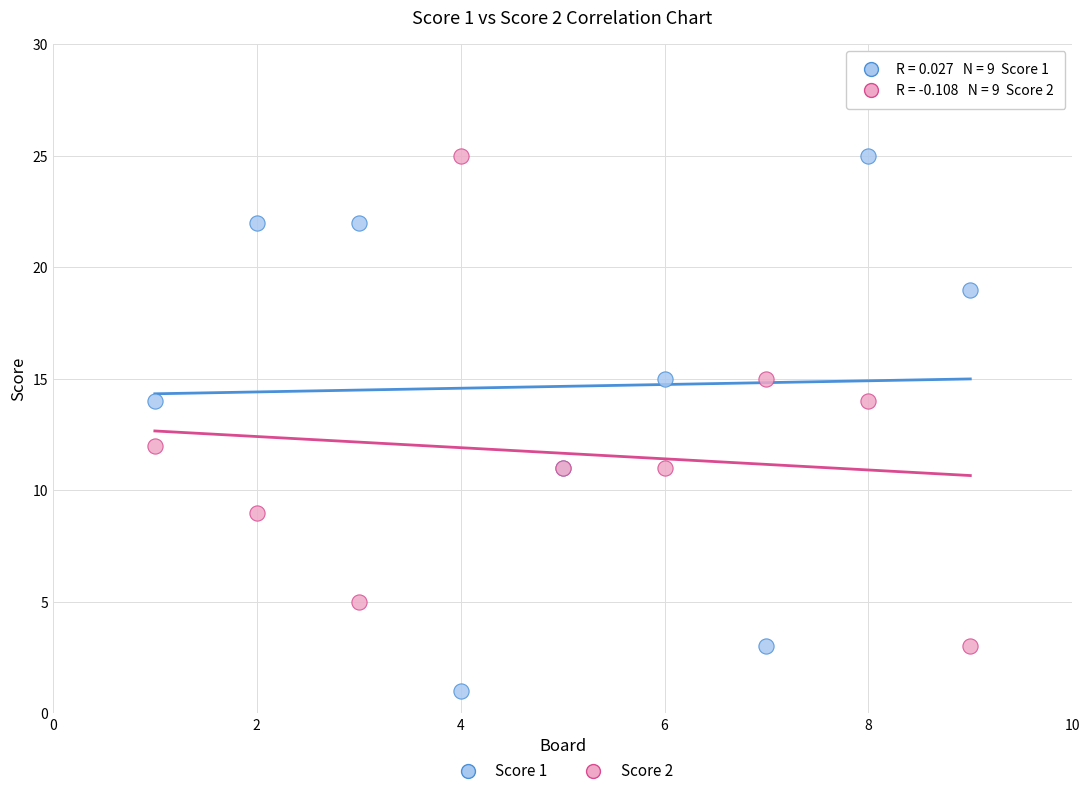

Which series contains the lowest Y value?

Score 1